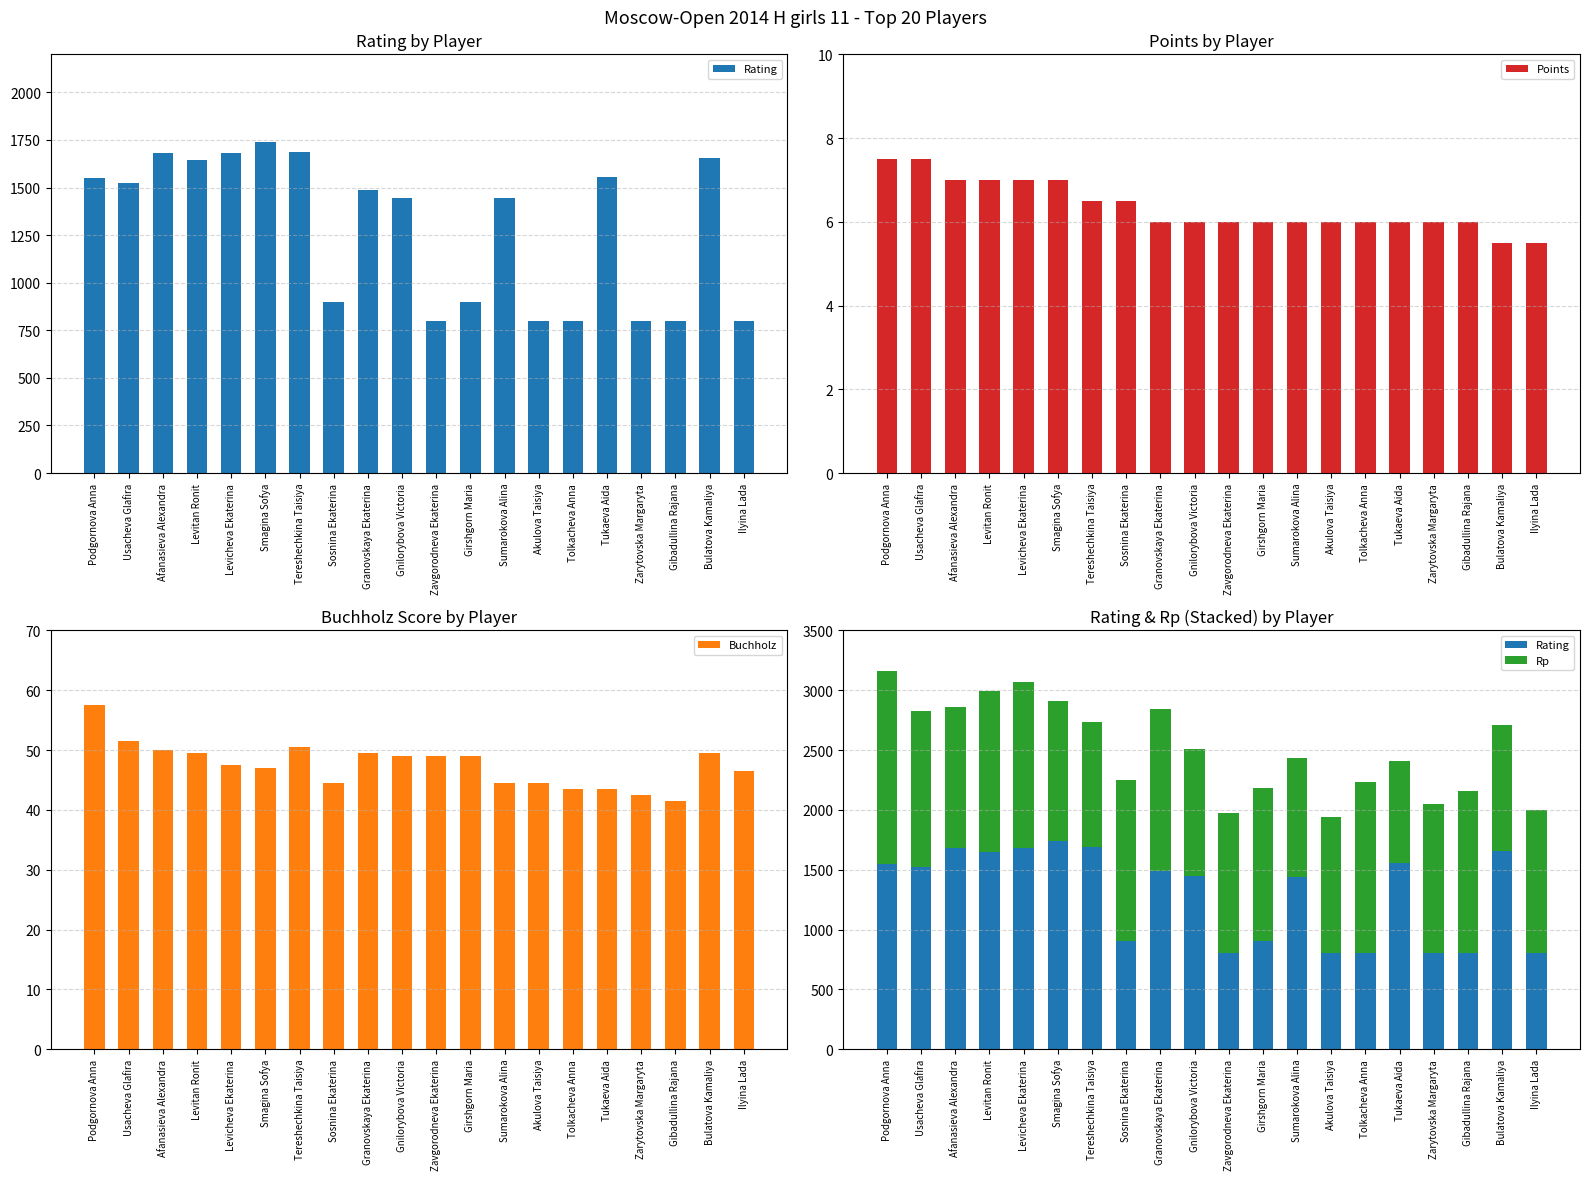

At which label is Points closest to 6?

Granovskaya Ekaterina